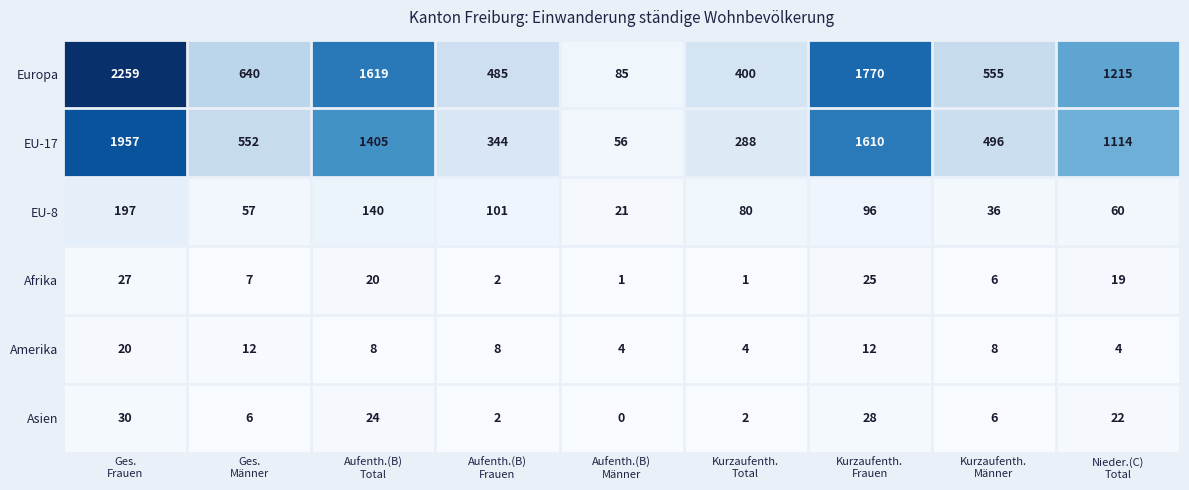

What is the maximum value for Amerika?

20